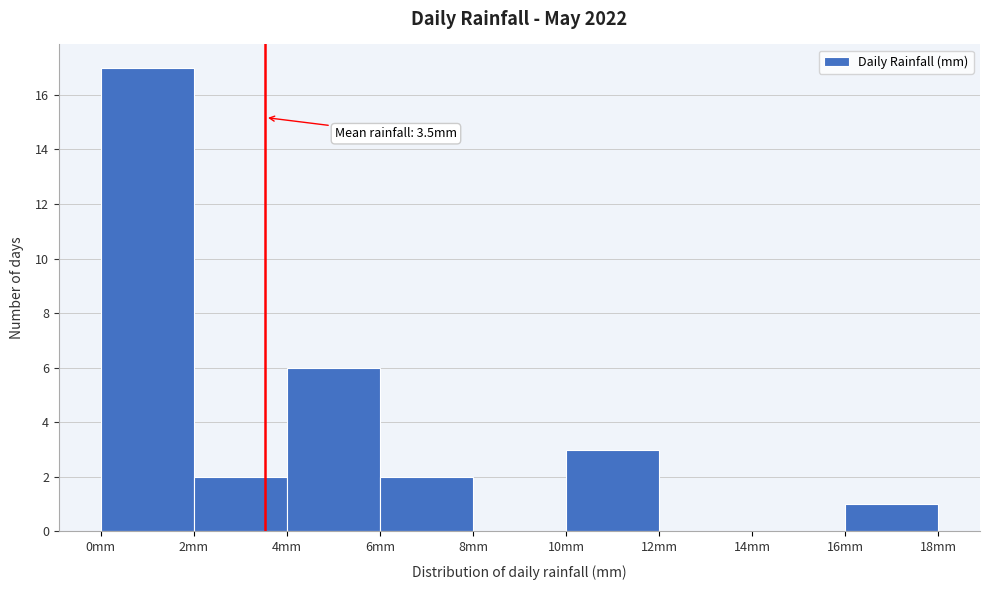

Which range on the x-axis has the tallest bar?

0 to 2